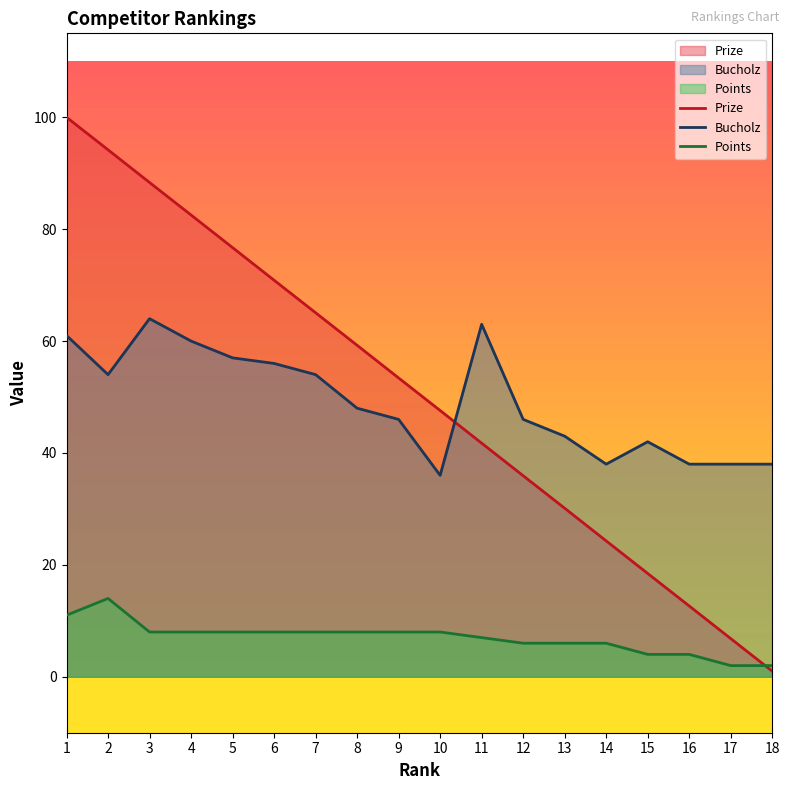

Reading right to left, transcribe all the data shown in this chart.

Prize: 1.0	6.8	12.7	18.5	24.3	30.1	35.9	41.8	47.6	53.4	59.2	65.1	70.9	76.7	82.5	88.3	94.2	100.0
Bucholz: 38.0	38.0	38.0	42.0	38.0	43.0	46.0	63.0	36.0	46.0	48.0	54.0	56.0	57.0	60.0	64.0	54.0	61.0
Points: 2.0	2.0	4.0	4.0	6.0	6.0	6.0	7.0	8.0	8.0	8.0	8.0	8.0	8.0	8.0	8.0	14.0	11.0